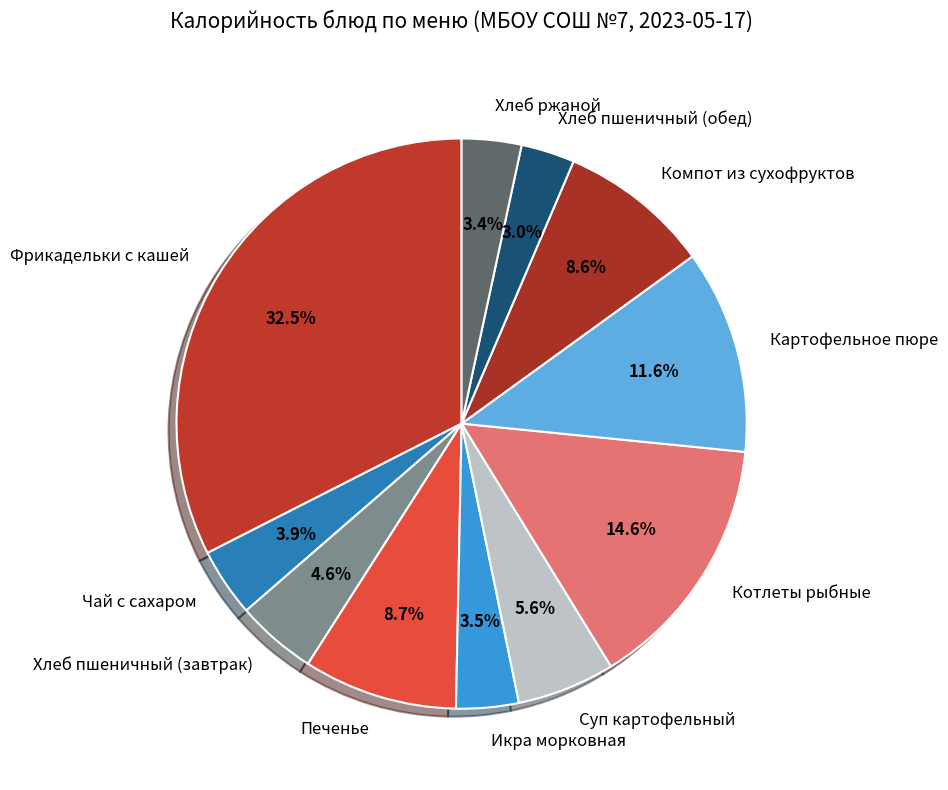

Between Икра морковная and Хлеб пшеничный (завтрак), which is larger?

Хлеб пшеничный (завтрак)